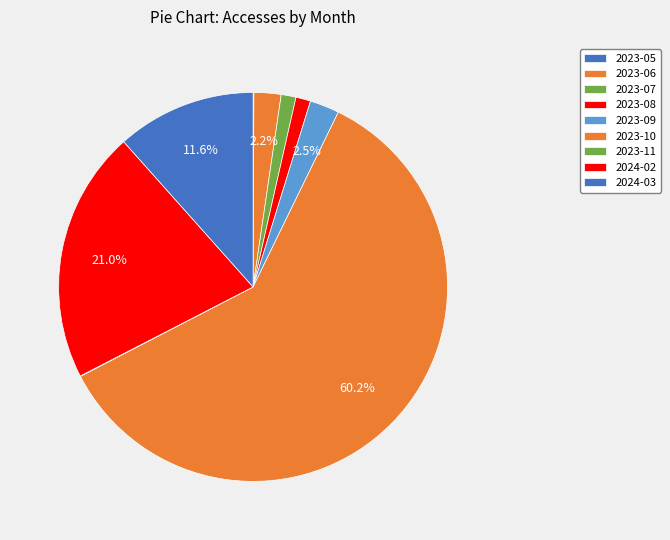

The 2023-07 slice represents 8% of the pie. True or false?

False